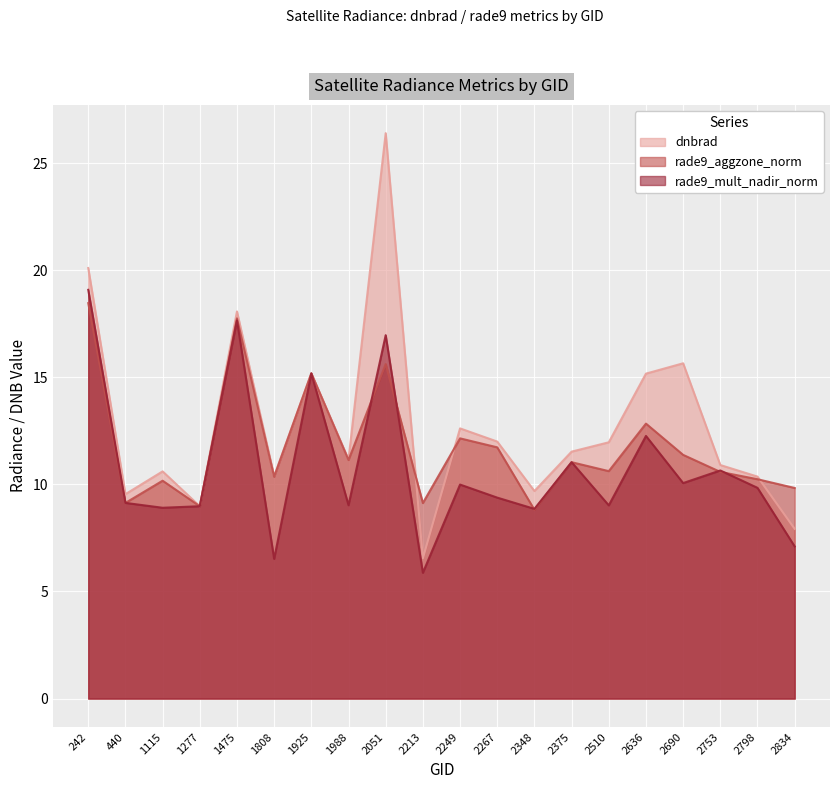

What is the spread (max minus min) of values at 440?

0.4